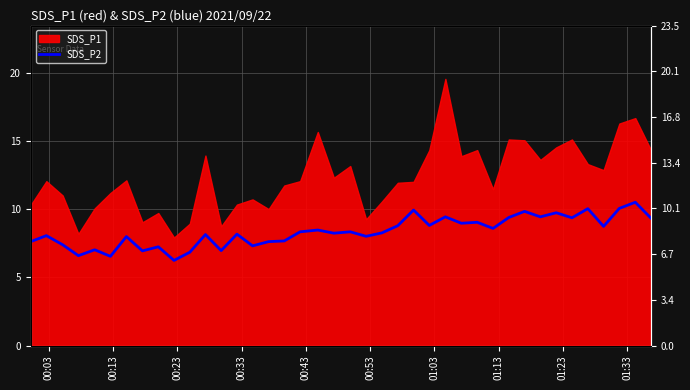

True or false: there are more than 1 points higher than both neighbors.

True